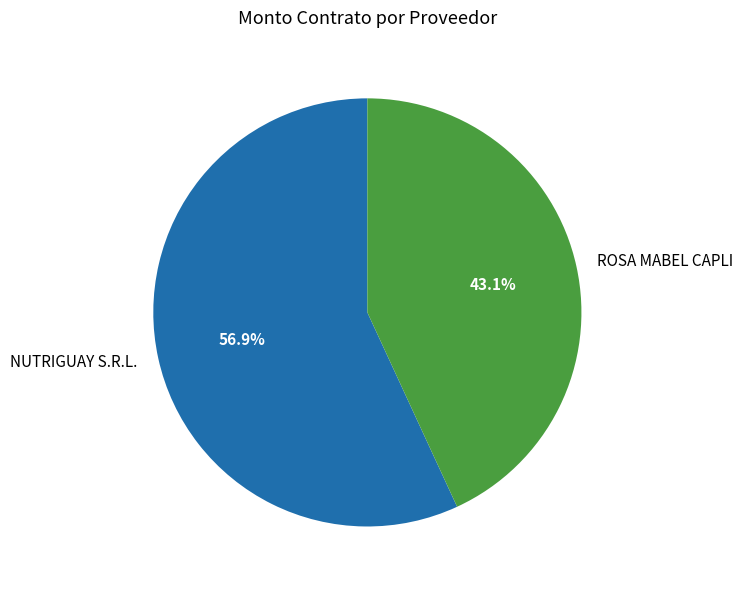

To the nearest percent, what portion does NUTRIGUAY S.R.L. represent?

57%